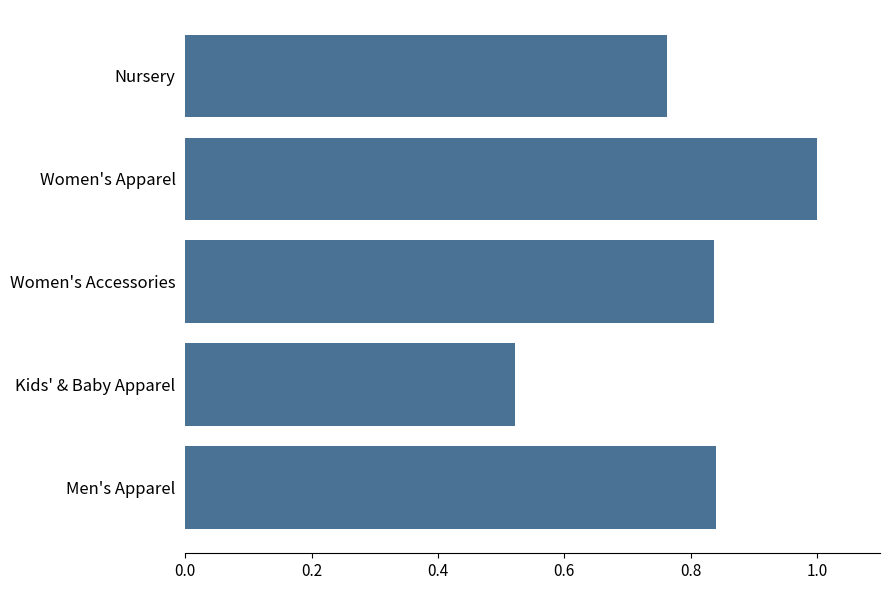

What is the change in value from Kids' & Baby Apparel to Women's Accessories?

+0.3